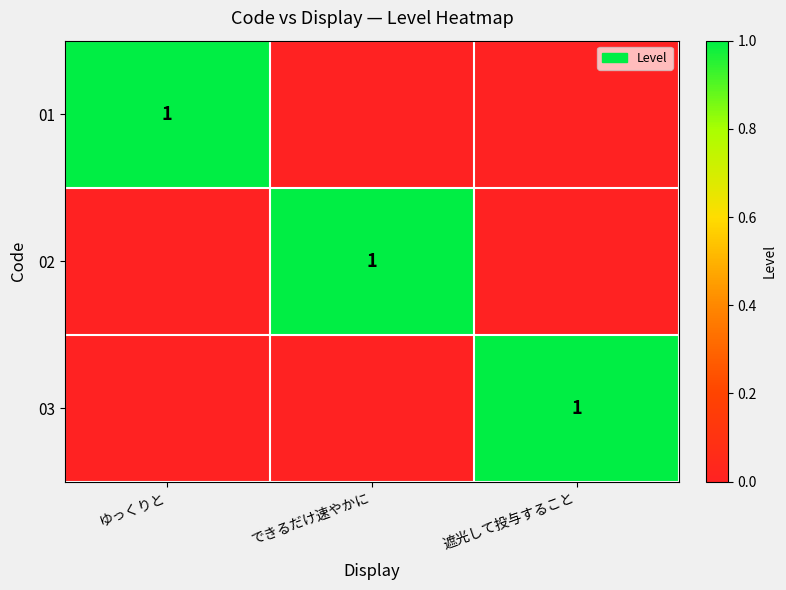

The 01 series shows 1 at ゆっくりと. True or false?

True